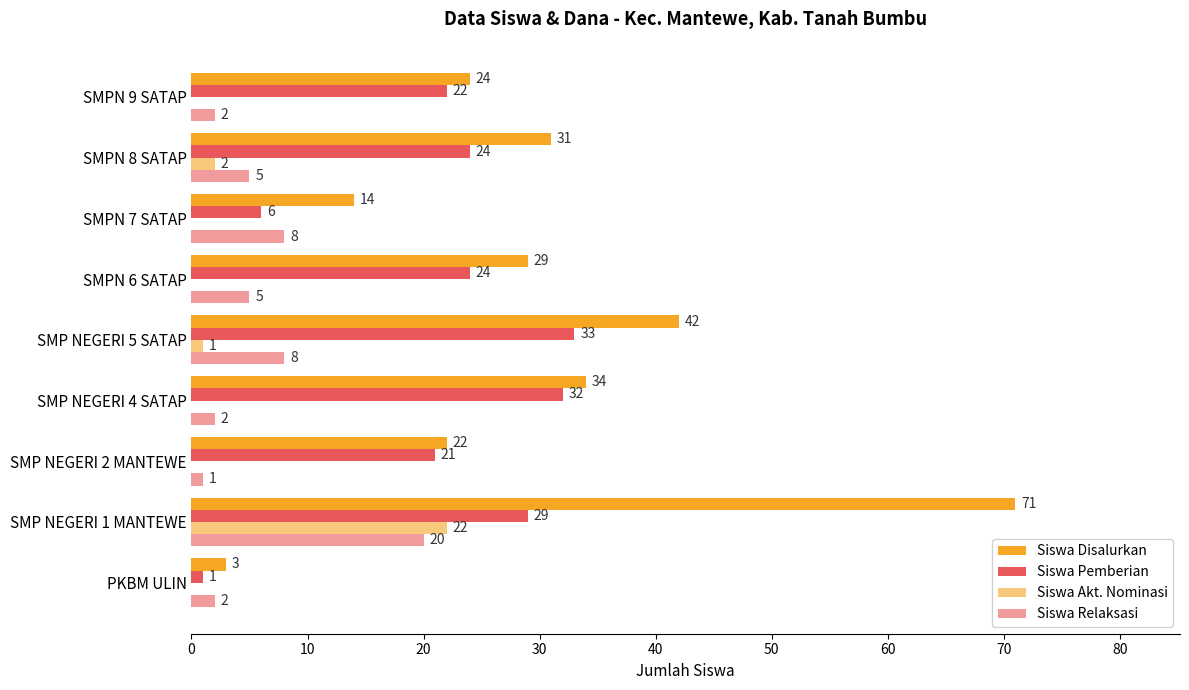

Count the number of categories in the chart.

9